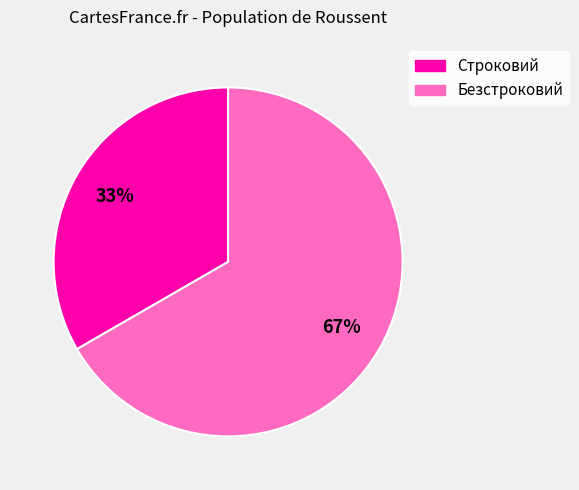

To the nearest percent, what is the combined percentage of Безстроковий and Строковий?

100%